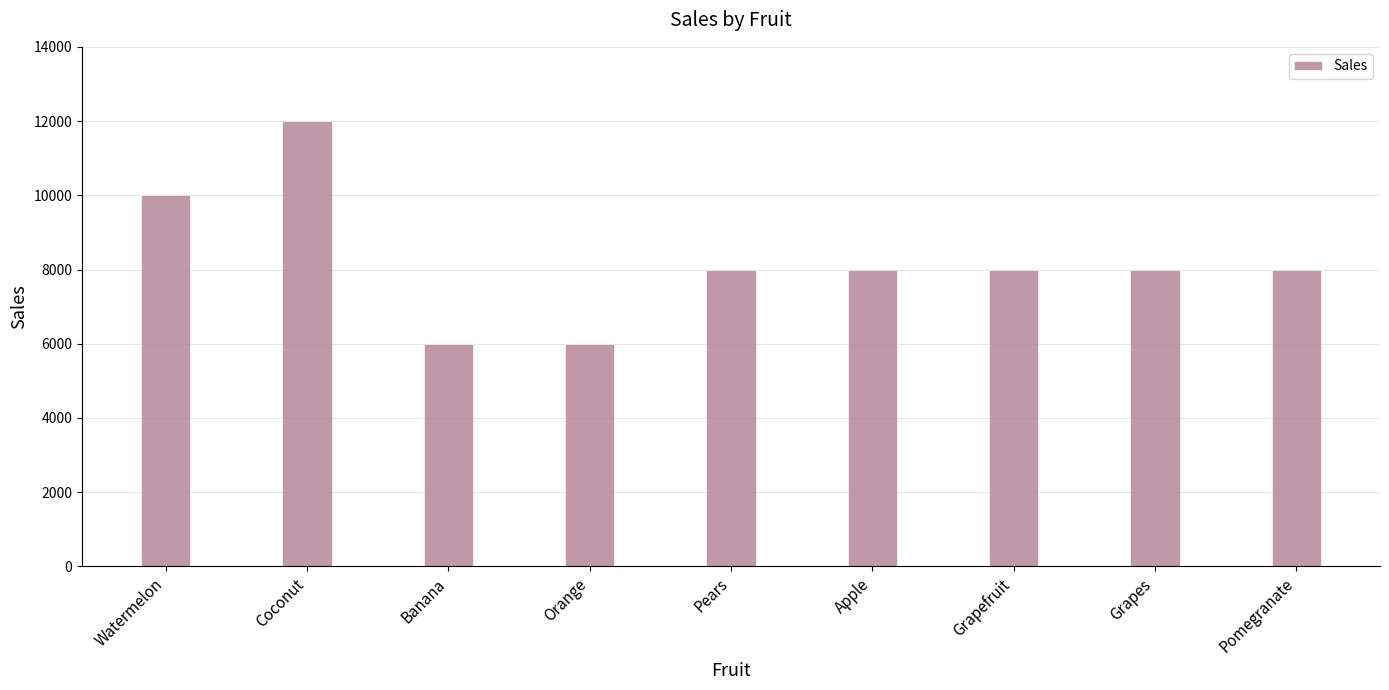

What is the label of the 6th bar from the right?

Orange